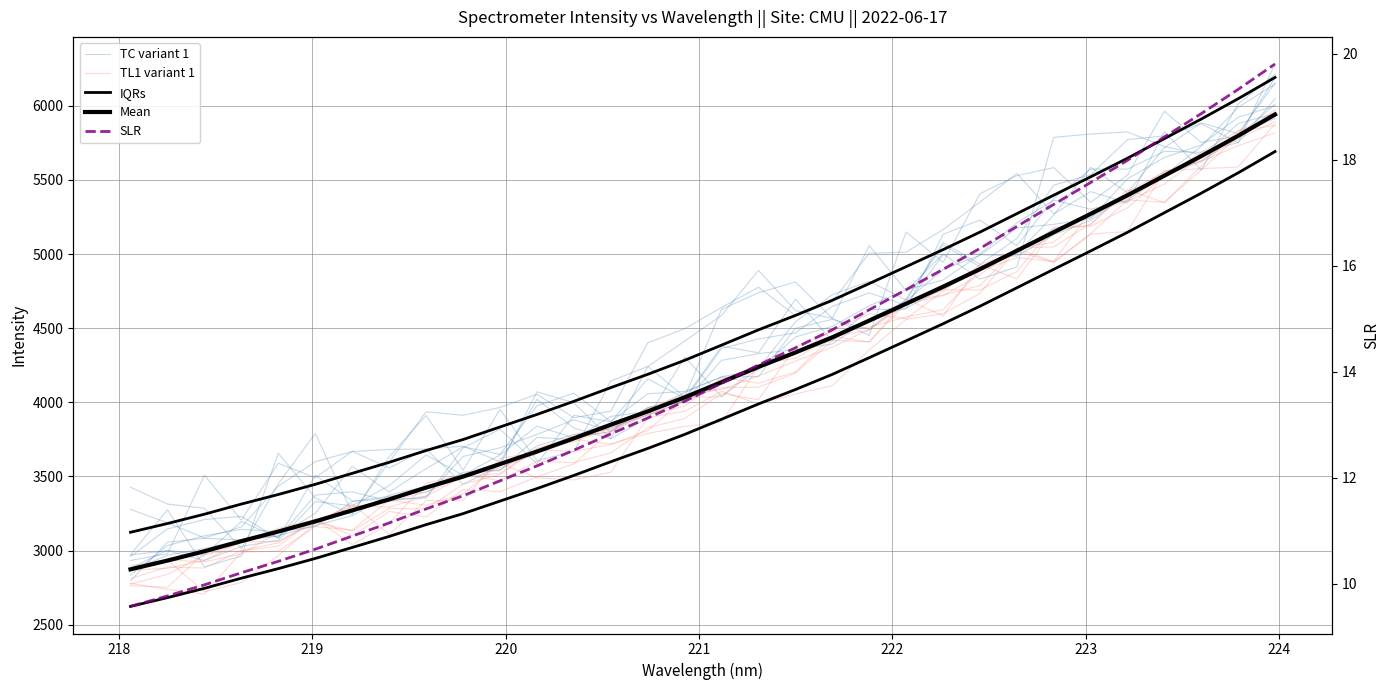

True or false: Mean has a value of 1363.1 at 15.

False